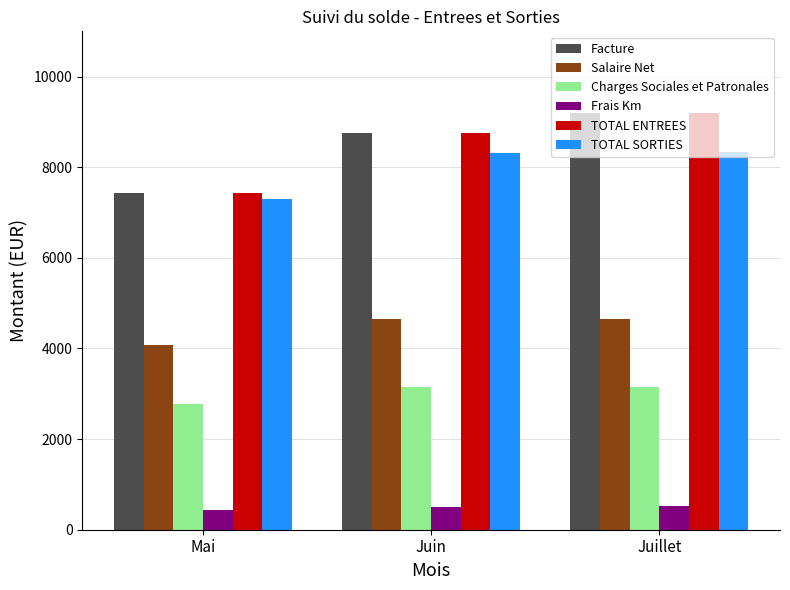

The value of Salaire Net at Mai is 4076.8. True or false?

True